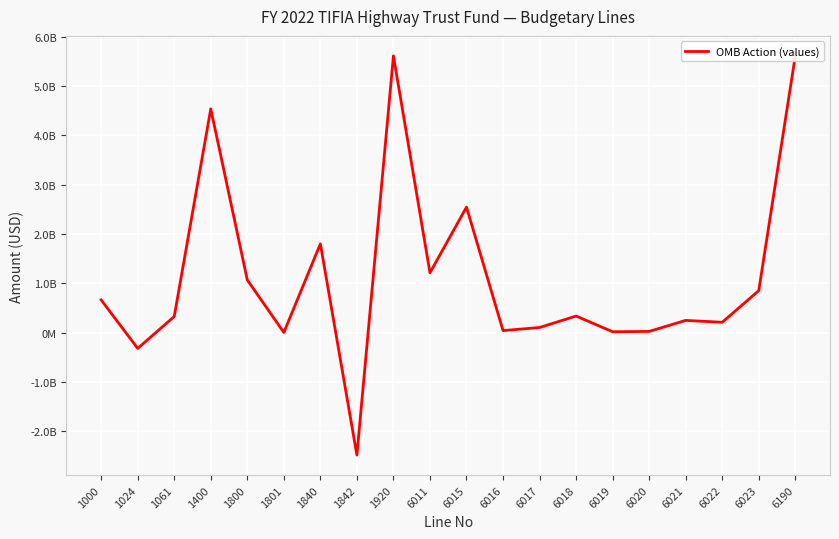

Rank the categories by value from lowest to highest.

1842, 1024, 1801, 6019, 6020, 6016, 6017, 6022, 6021, 1061, 6018, 1000, 6023, 1800, 6011, 1840, 6015, 1400, 1920, 6190